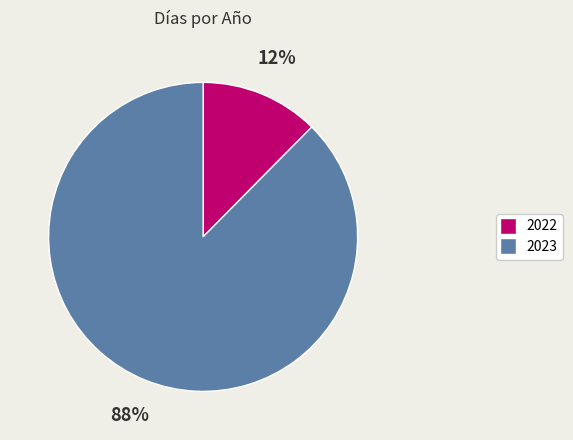

What is the smallest slice in the pie chart?

2022